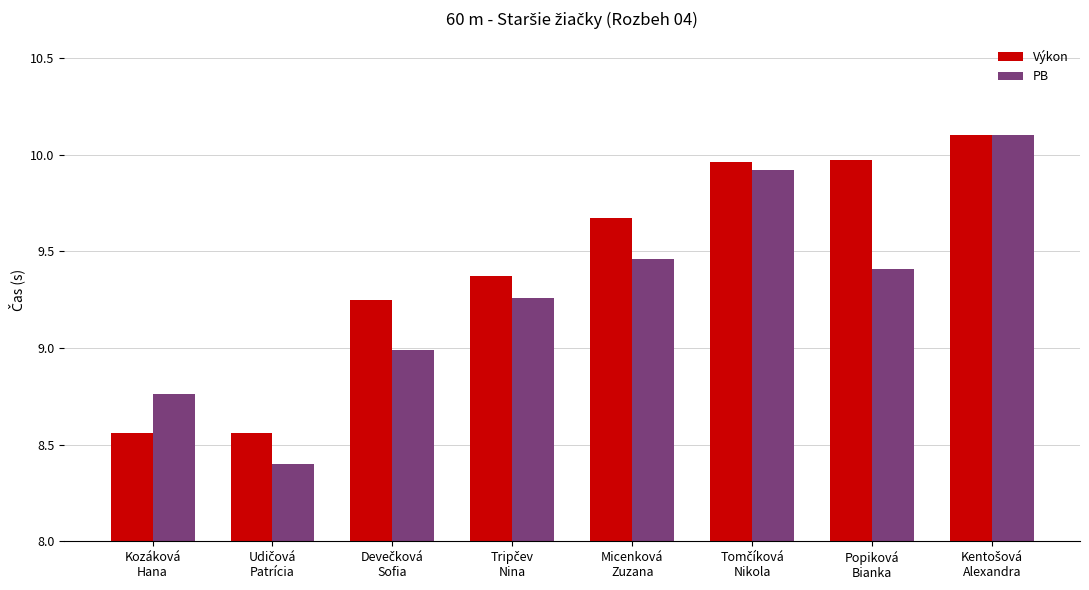

Which series has the largest range (max minus min)?

PB